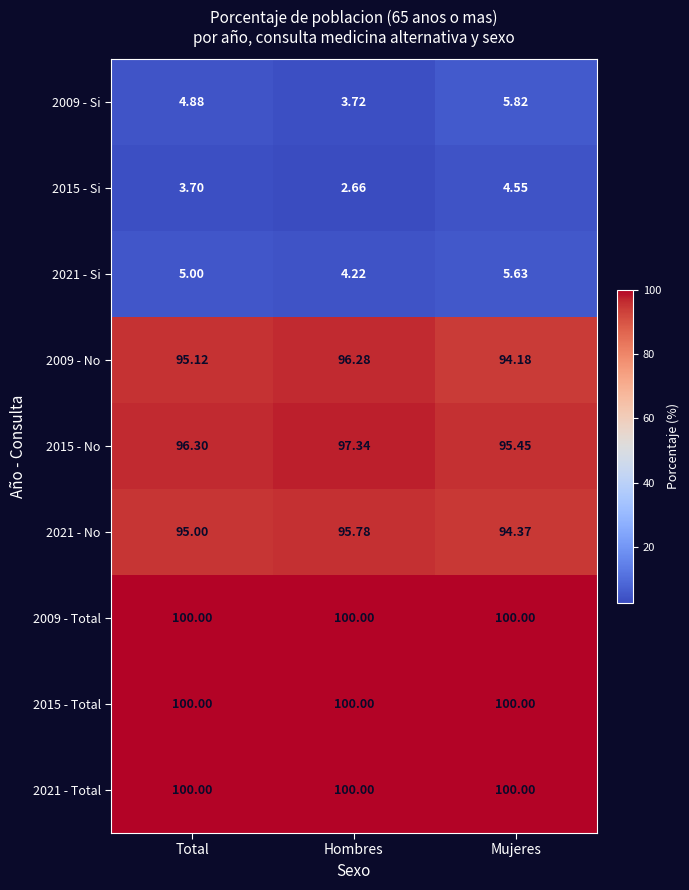

At how many categories does at least one series exceed 48?

3